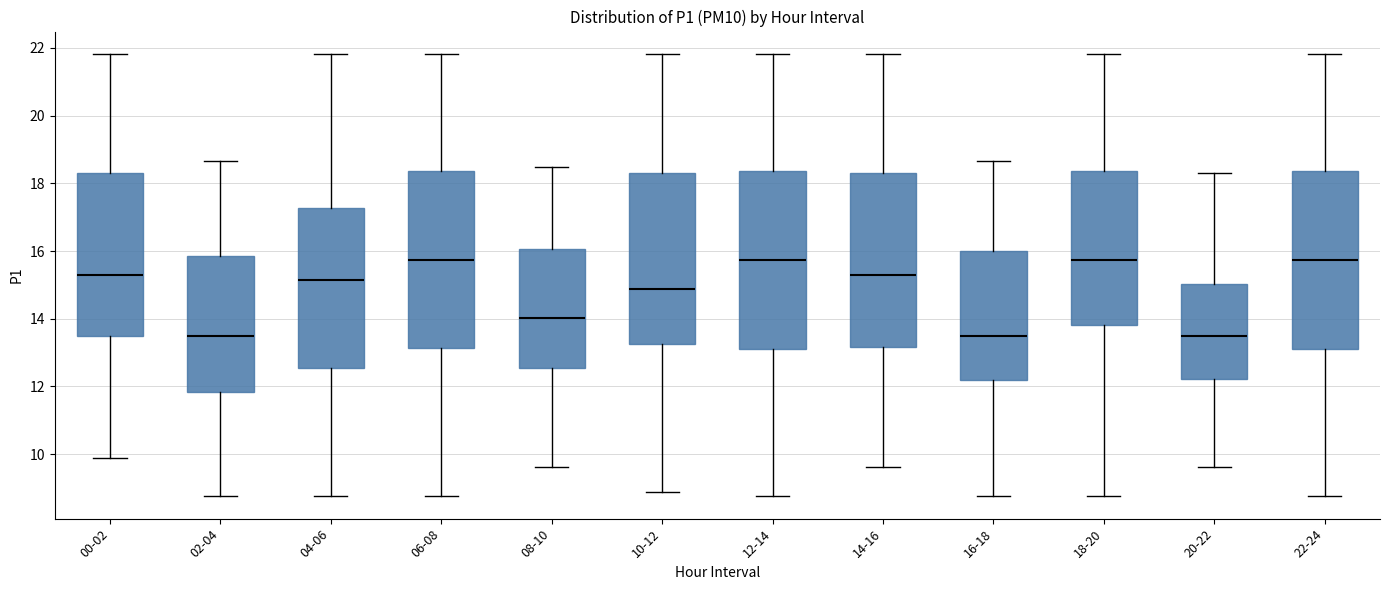

Reading left to right, transcribe this box plot: for each box, give where its median line is, the range the box spans, and where its two whiskers end, as read against the y-axis. The values are not printed on the chart, so give them approximately, as read against the axis.

00-02: median 15.2, box 13.4 to 18.4, whiskers 9.8 to 21.8
02-04: median 13.6, box 11.8 to 15.8, whiskers 8.8 to 18.6
04-06: median 15.2, box 12.6 to 17.2, whiskers 8.8 to 21.8
06-08: median 15.8, box 13.2 to 18.4, whiskers 8.8 to 21.8
08-10: median 14.0, box 12.6 to 16.0, whiskers 9.6 to 18.4
10-12: median 14.8, box 13.2 to 18.4, whiskers 8.8 to 21.8
12-14: median 15.8, box 13.0 to 18.4, whiskers 8.8 to 21.8
14-16: median 15.2, box 13.2 to 18.4, whiskers 9.6 to 21.8
16-18: median 13.6, box 12.2 to 16.0, whiskers 8.8 to 18.6
18-20: median 15.8, box 13.8 to 18.4, whiskers 8.8 to 21.8
20-22: median 13.6, box 12.2 to 15.0, whiskers 9.6 to 18.4
22-24: median 15.8, box 13.0 to 18.4, whiskers 8.8 to 21.8